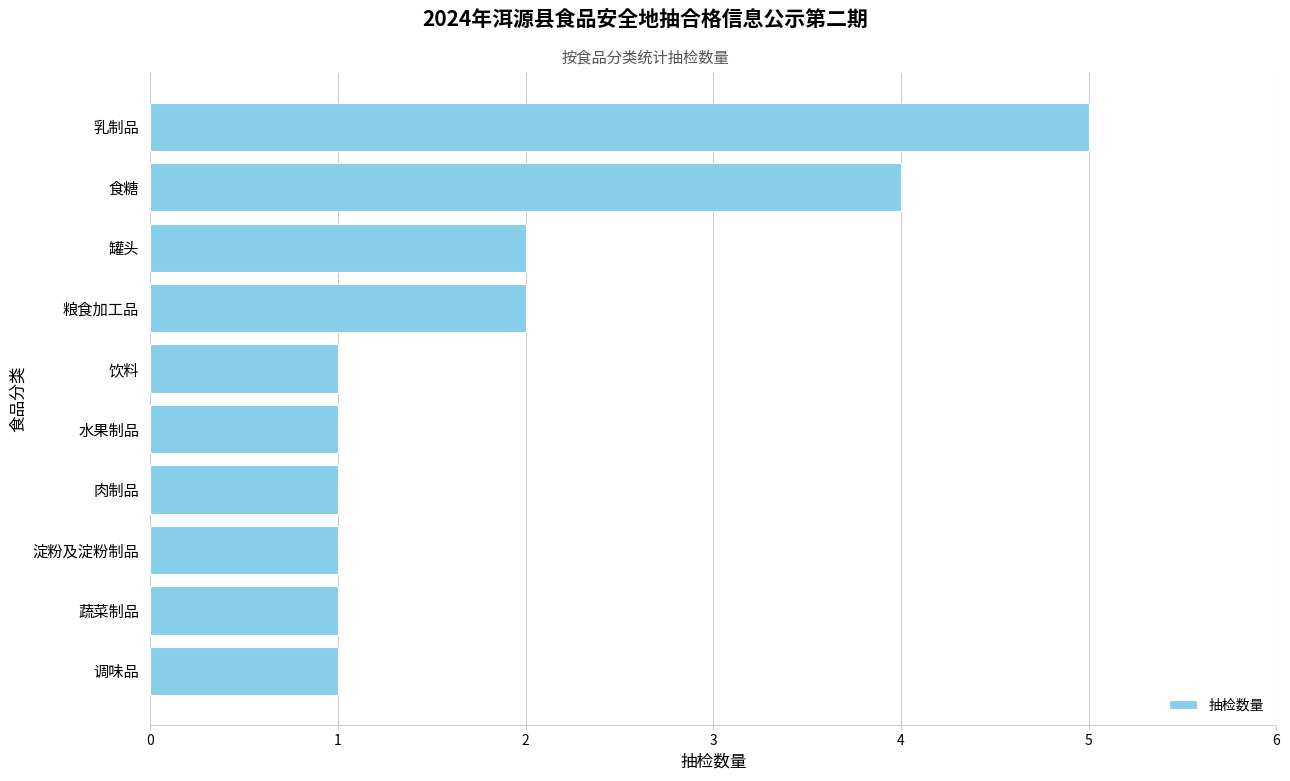

Reading bottom to top, what are all the values shown in this chart?

调味品=1	蔬菜制品=1	淀粉及淀粉制品=1	肉制品=1	水果制品=1	饮料=1	粮食加工品=2	罐头=2	食糖=4	乳制品=5